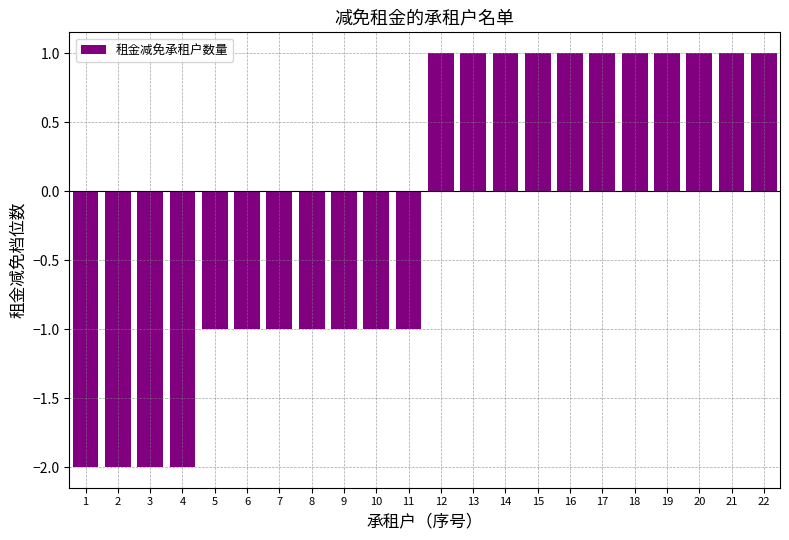

How many data points does each series have?

22